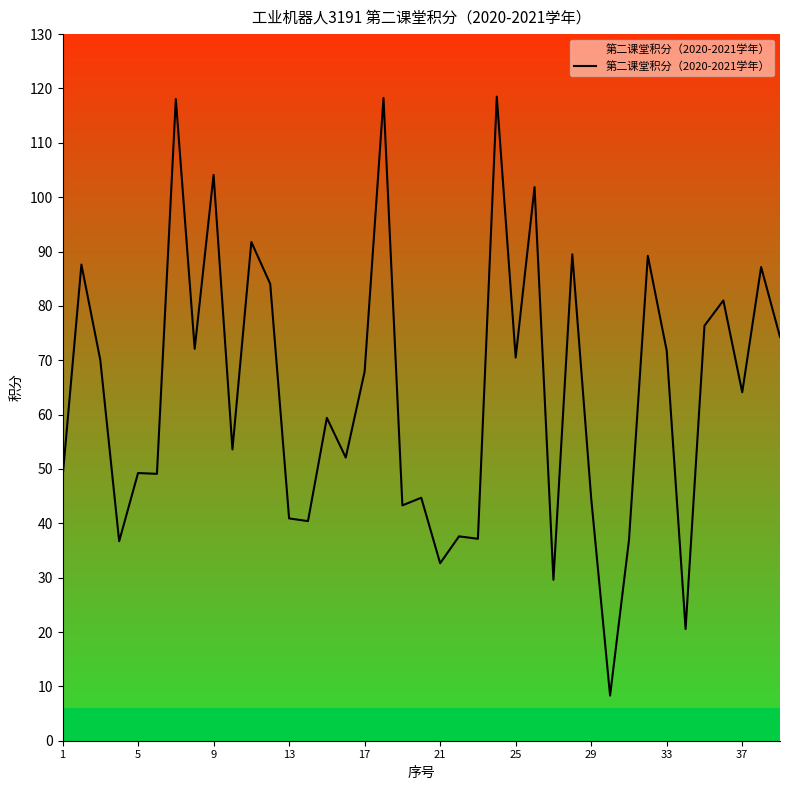

Reading left to right, extract all data points from this chart.

48.3	87.6	70.0	36.7	49.2	49.1	118.0	72.1	104.1	53.6	91.8	84.0	40.9	40.4	59.4	52.1	67.9	118.2	43.3	44.7	32.6	37.6	37.1	118.5	70.5	101.8	29.6	89.5	44.6	8.3	36.9	89.2	71.8	20.6	76.3	81.0	64.1	87.2	74.3